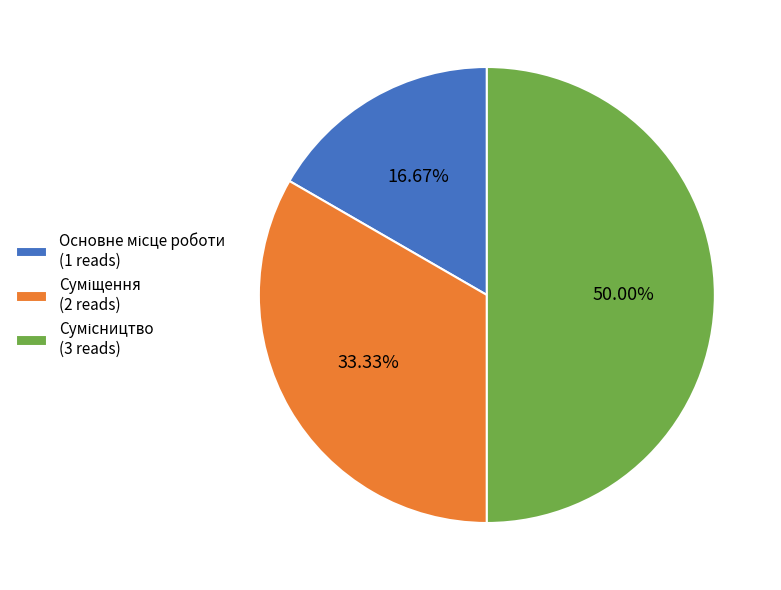

How many slices are in this pie chart?

3